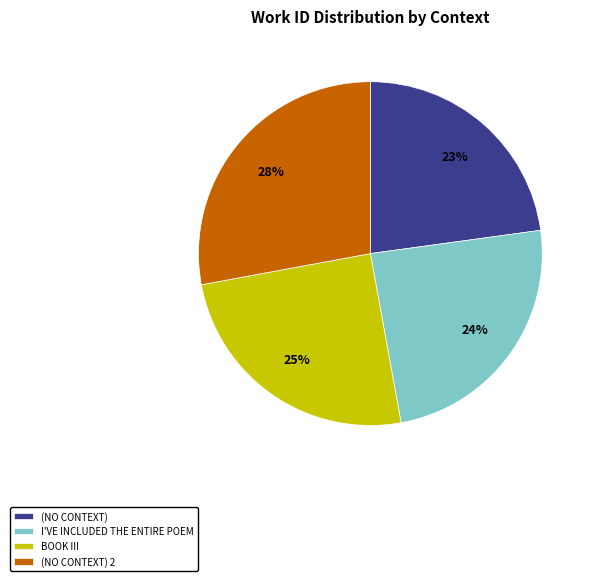

What percentage is the BOOK III slice, to the nearest percent?

25%